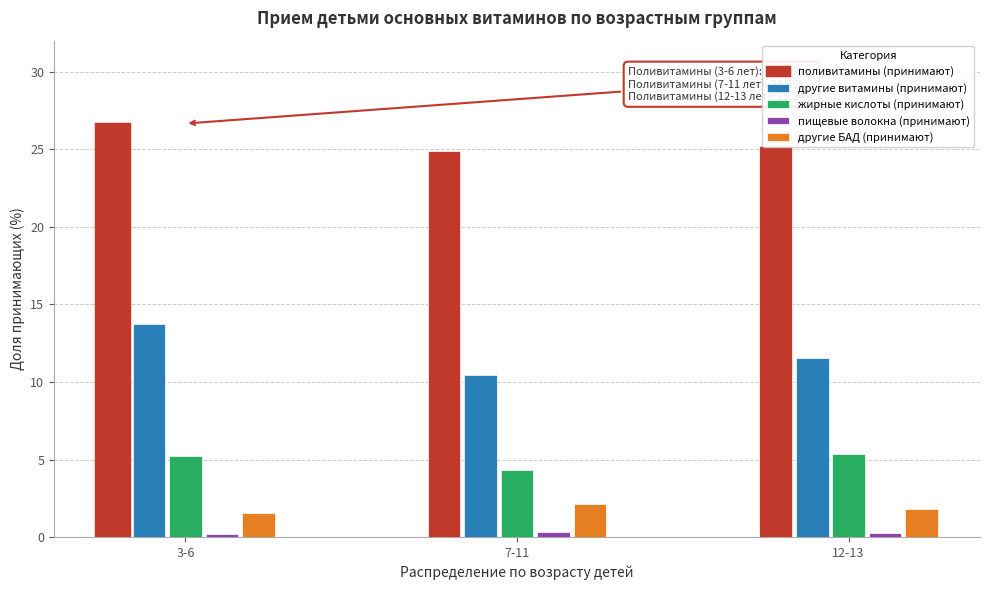

Rank the series at 7-11 from lowest to highest value.

пищевые волокна (принимают), другие БАД (принимают), жирные кислоты (принимают), другие витамины (принимают), поливитамины (принимают)